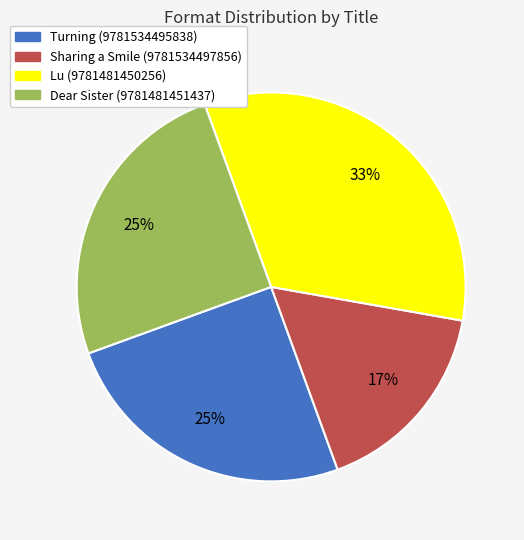

To the nearest percent, what is the combined percentage of Sharing a Smile (9781534497856) and Lu (9781481450256)?

50%